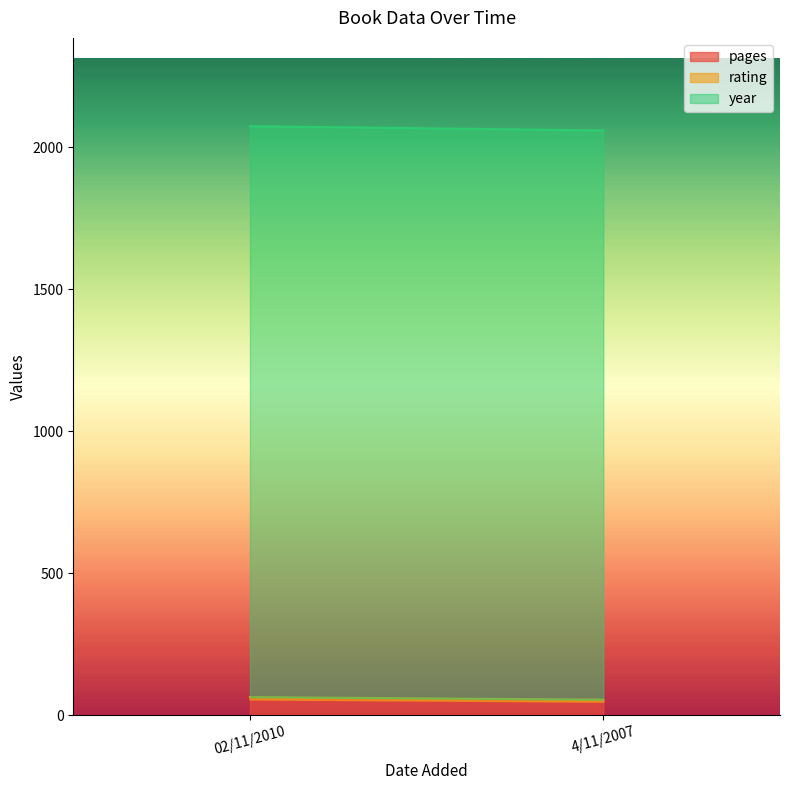

What position from the left is 02/11/2010?

1